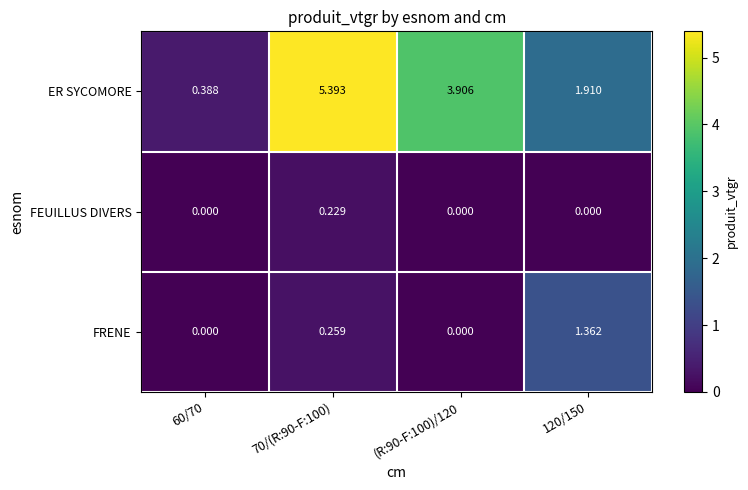

Which series has the widest spread of values?

ER SYCOMORE